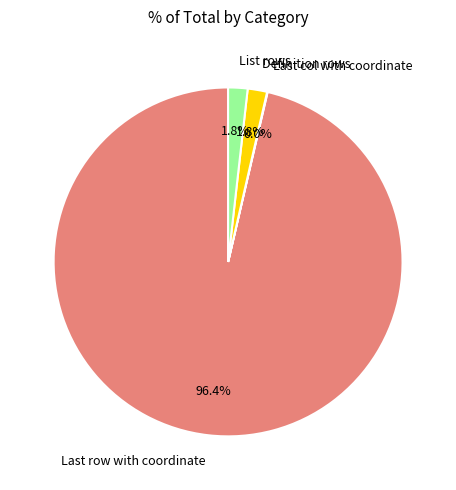

Does any single category account for the majority?

Yes